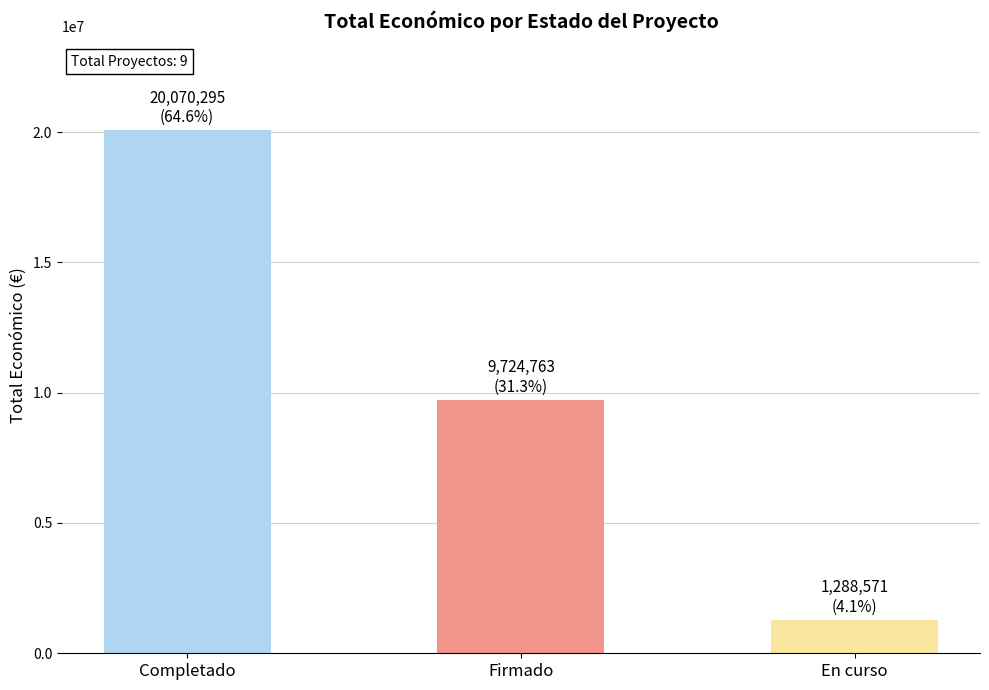

List the labels in order of value, smallest first.

En curso, Firmado, Completado